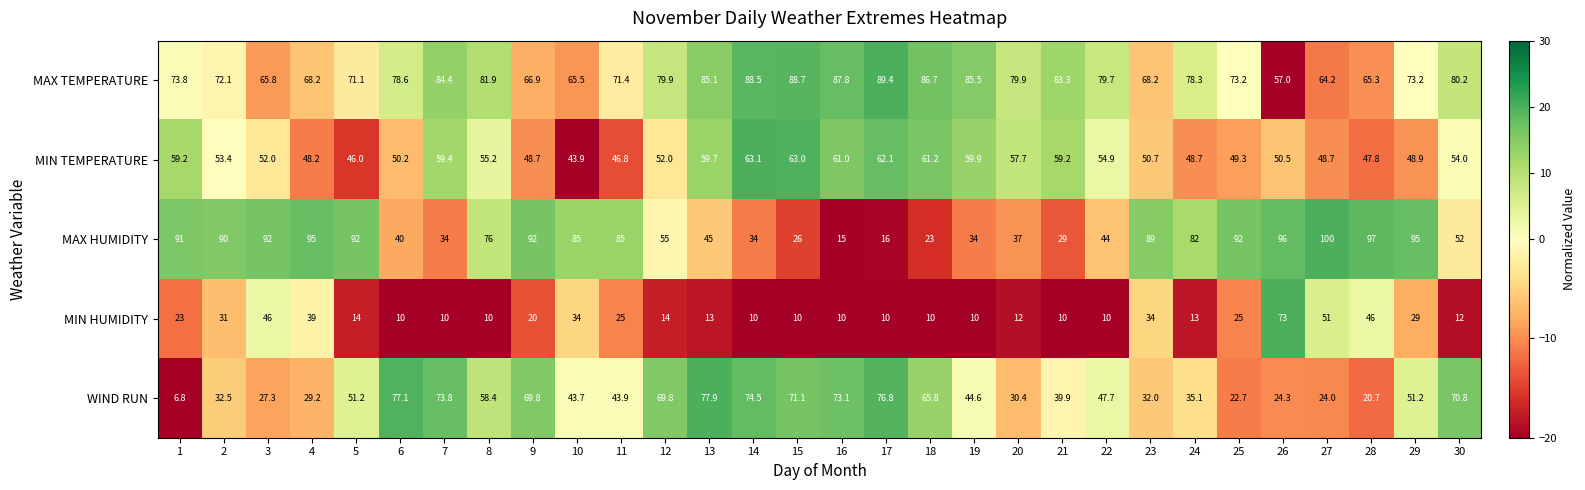

What is the difference between the highest and lowest values at 3?

64.7